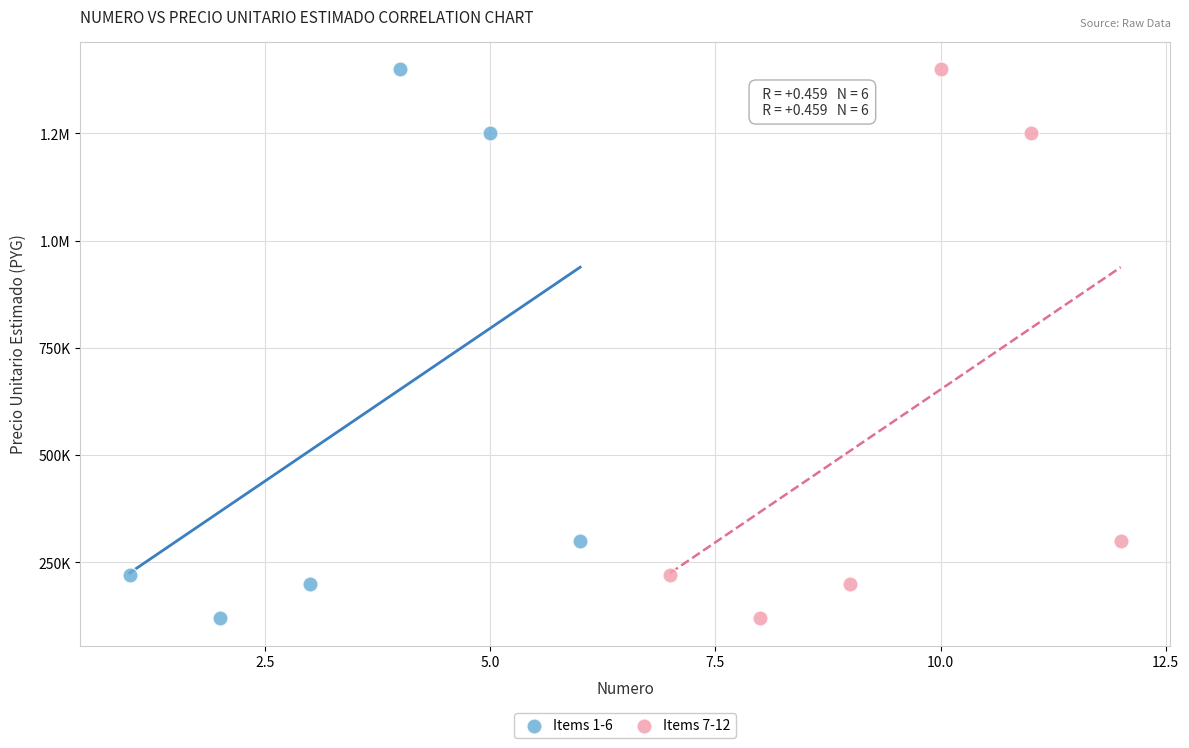

What are all the series names shown in the legend?

Items 1-6, Items 7-12